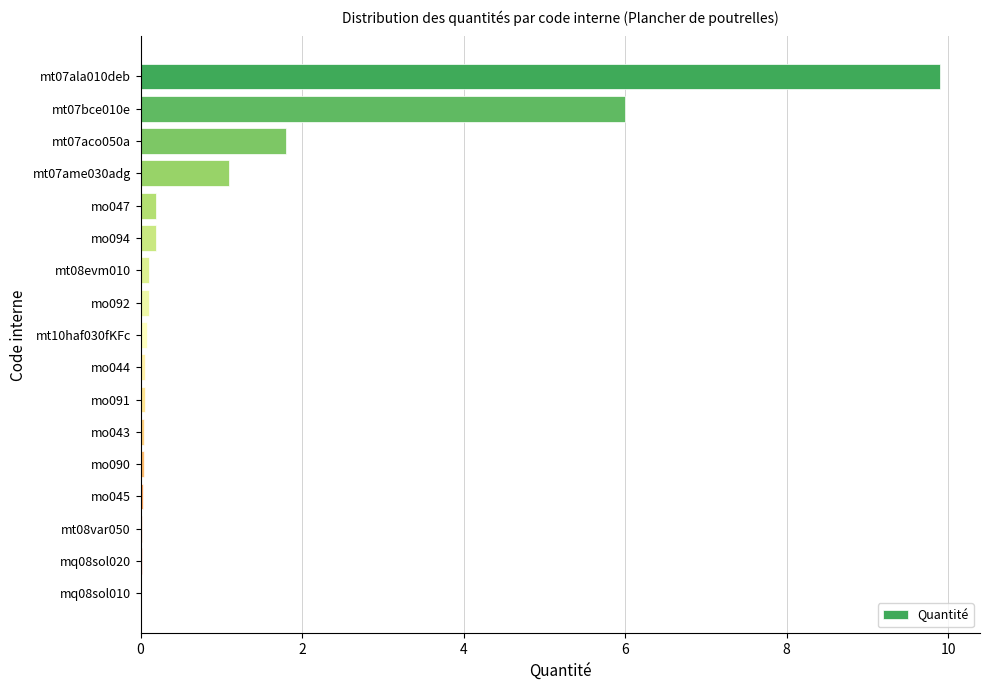

The value at mt07bce010e is 9.4. True or false?

False